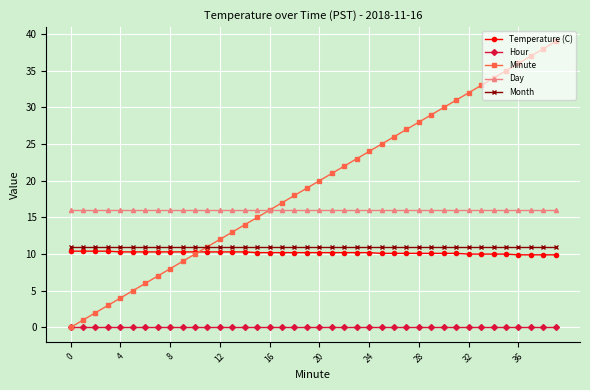

What is the value of the Day point at the 8th from the left?

16.0